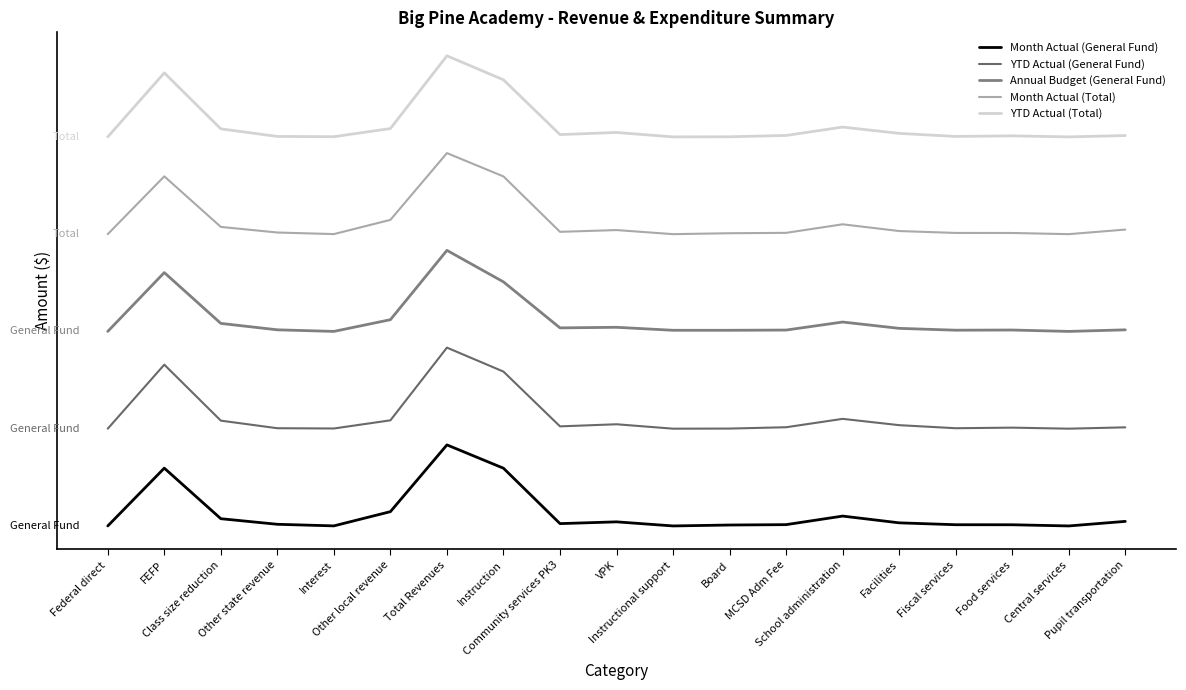

Count the number of categories in the chart.

19